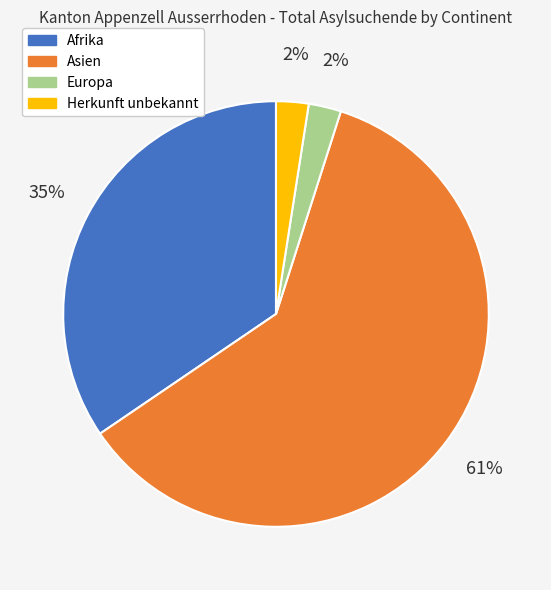

Between Asien and Afrika, which is larger?

Asien